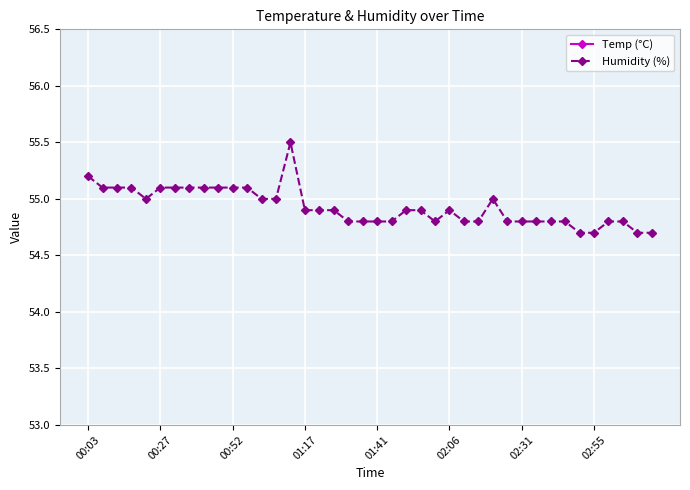

What are all the series names shown in the legend?

Temp (°C), Humidity (%)